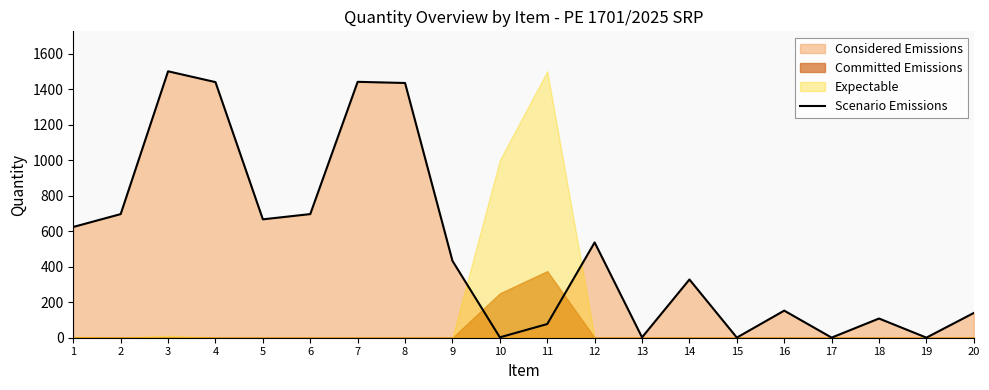

How many interior local valleys (lower than both neighbors) does the data have?

6